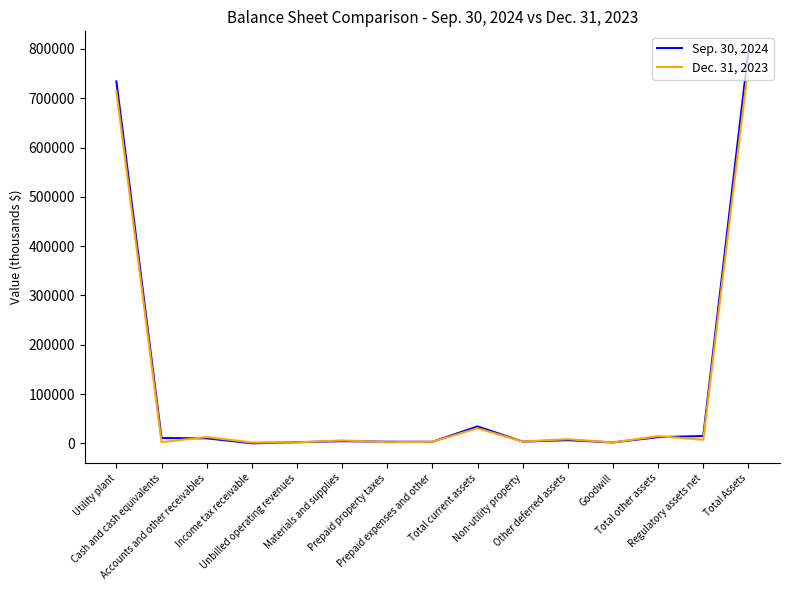

At which category is the sum across all series the highest?

Total Assets